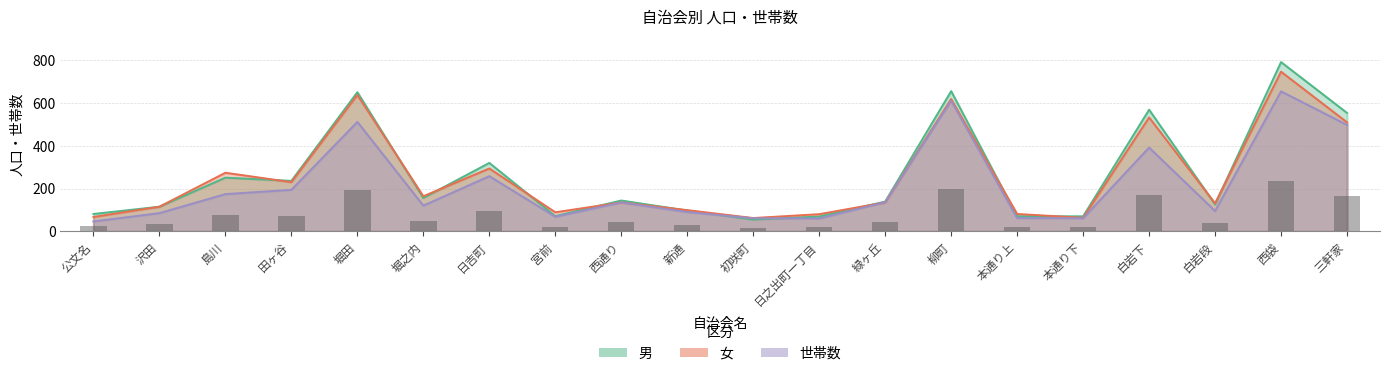

The value of 女 at 堀田 is 638. True or false?

True